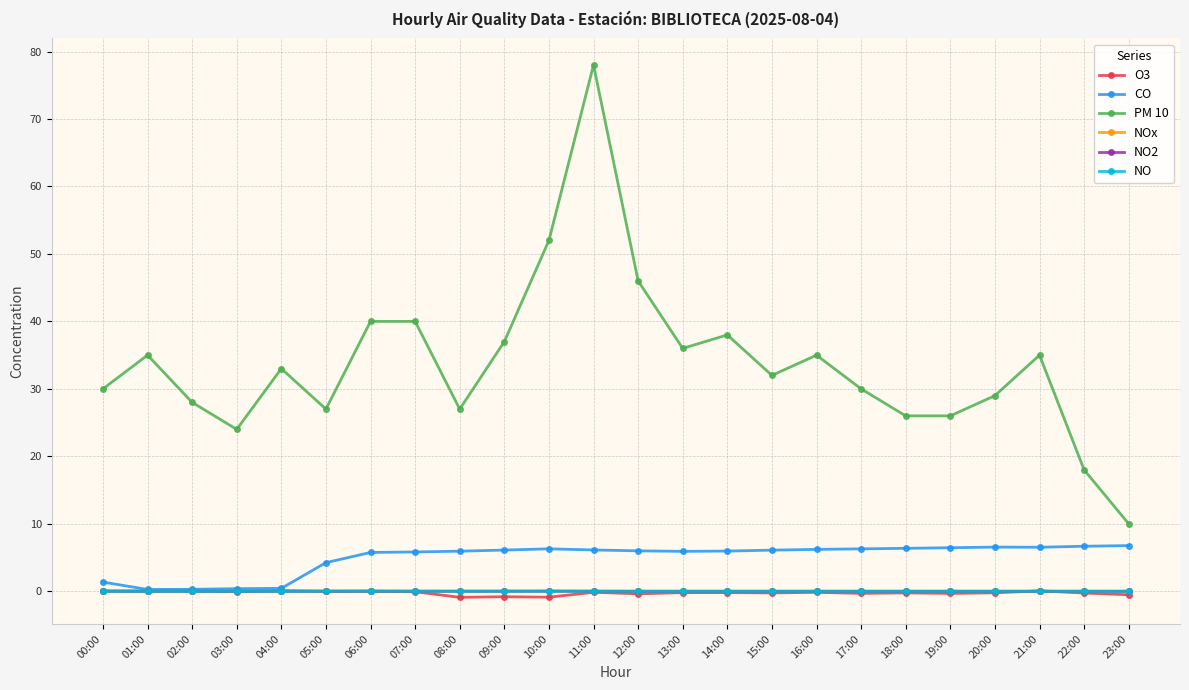

Is it true that O3 equals -0.2 at 15:00?

True